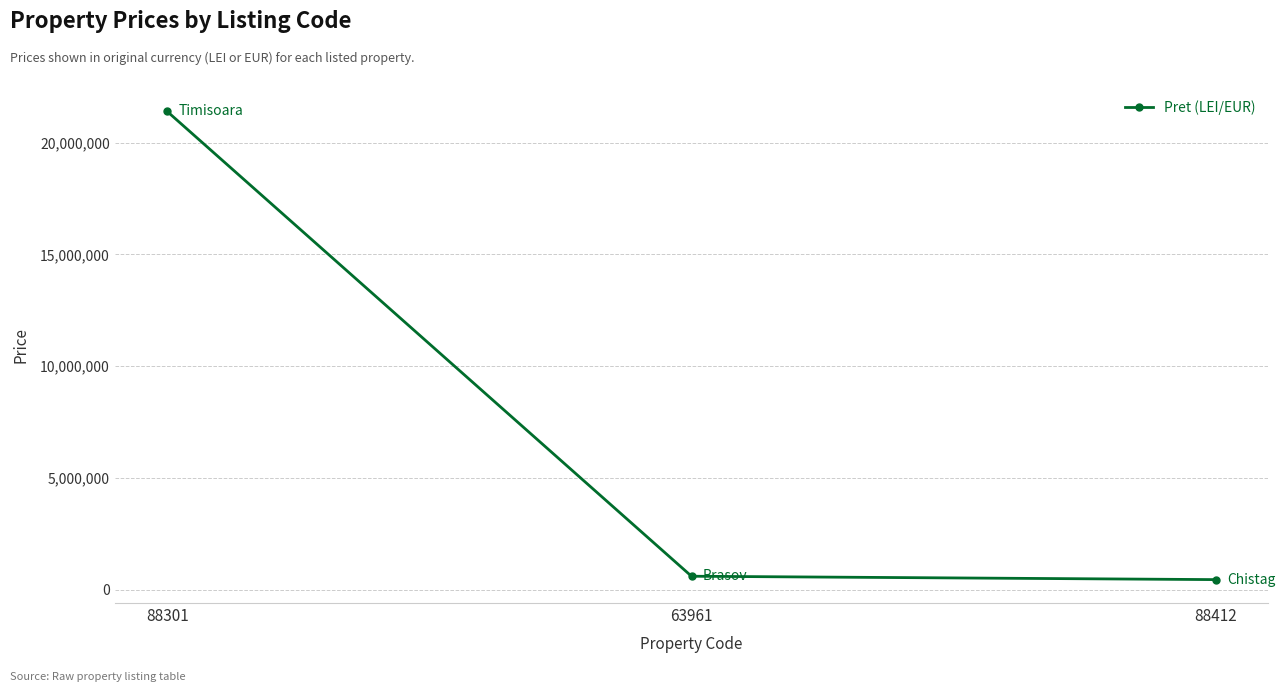

What is the maximum value shown in the chart?

21397516.0